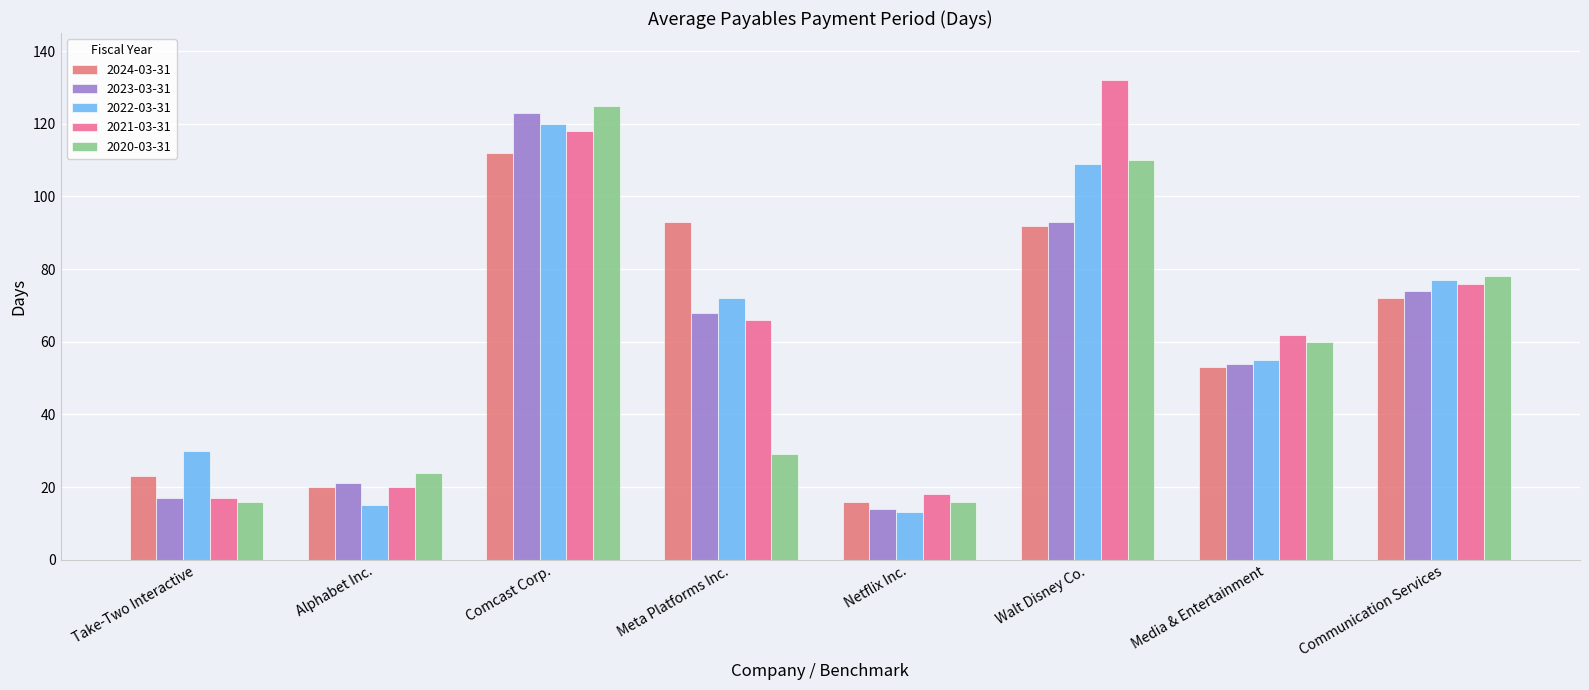

At which category is the sum across all series the highest?

Comcast Corp.